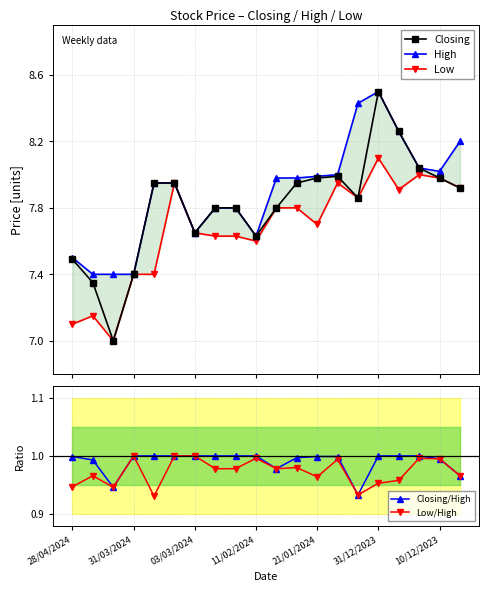

What are all the series names shown in the legend?

Closing, High, Low, Closing/High, Low/High